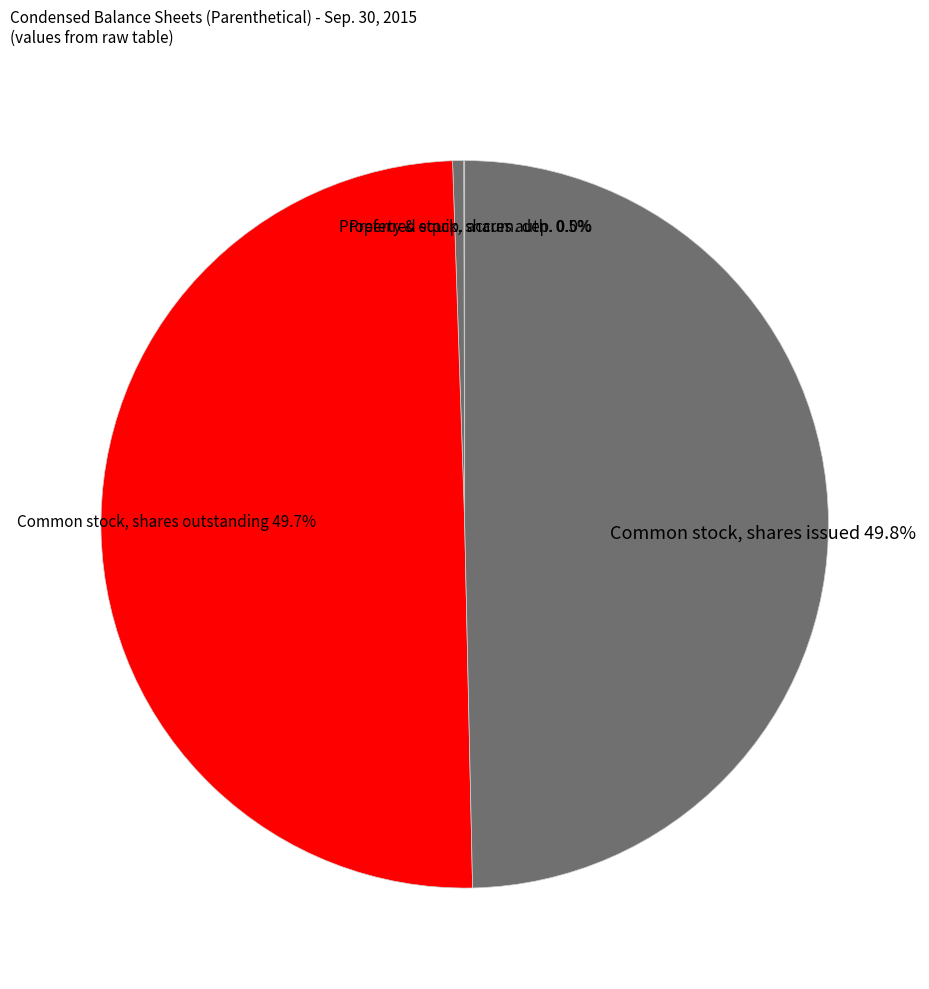

True or false: Common stock, shares outstanding accounts for 39% of the total.

False